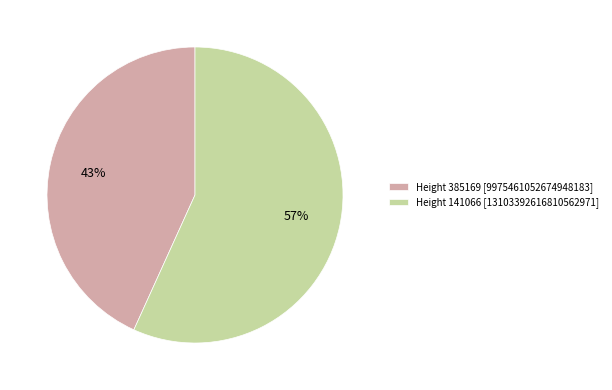

How many segments does this pie chart have?

2